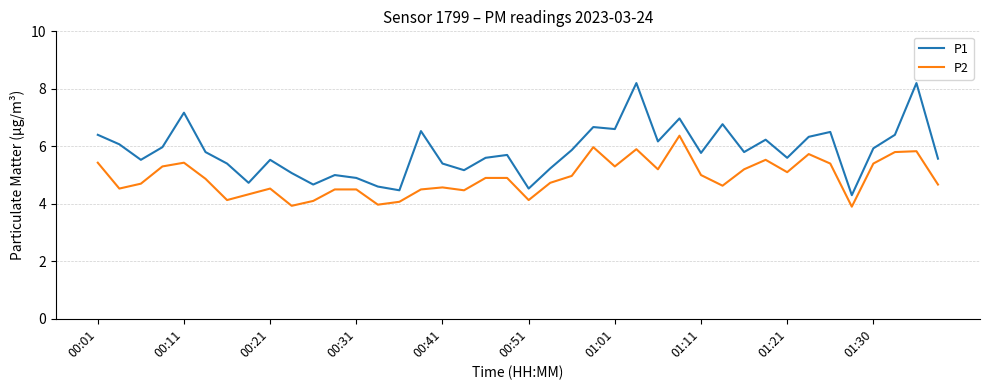

Which series has the widest spread of values?

P1